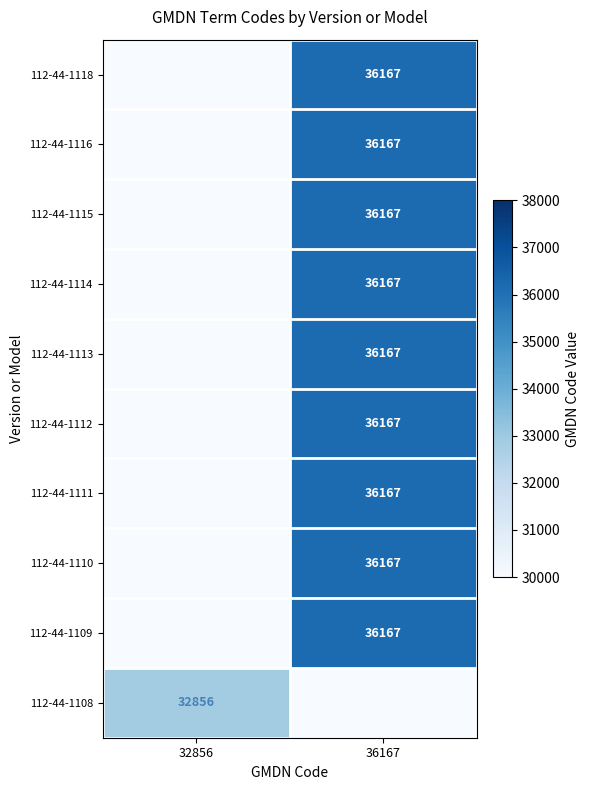

The 112-44-1115 series shows 36167 at 36167. True or false?

True